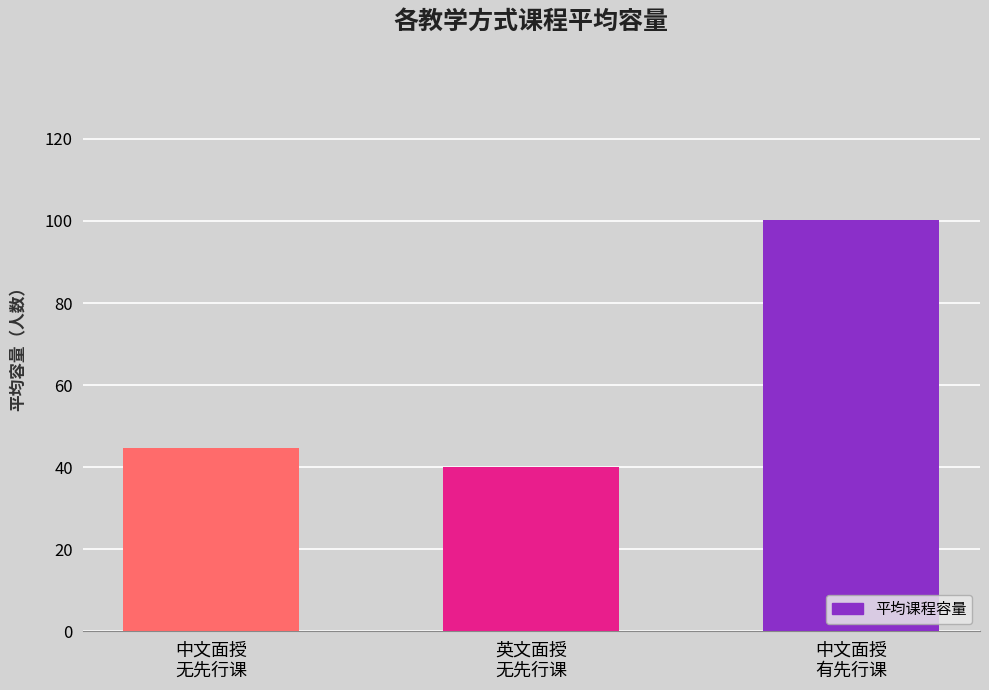

Rank the categories by value from highest to lowest.

中文面授
有先行课, 中文面授
无先行课, 英文面授
无先行课